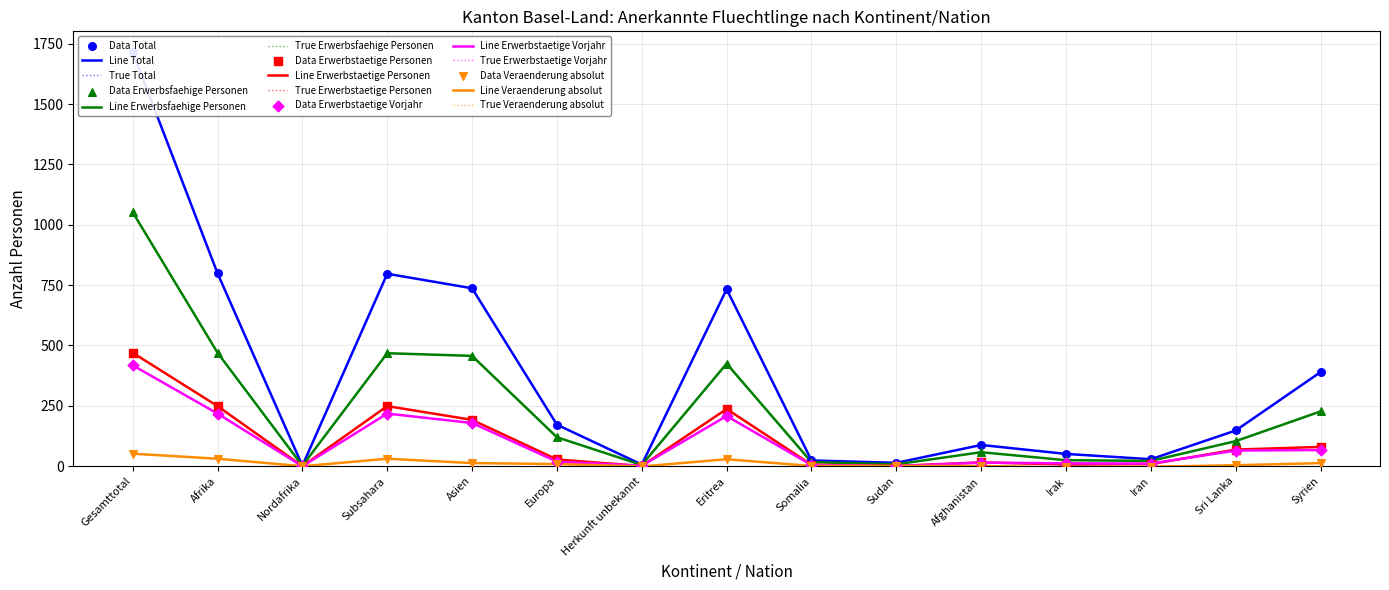

At how many categories does at least one series exceed 1524?

1